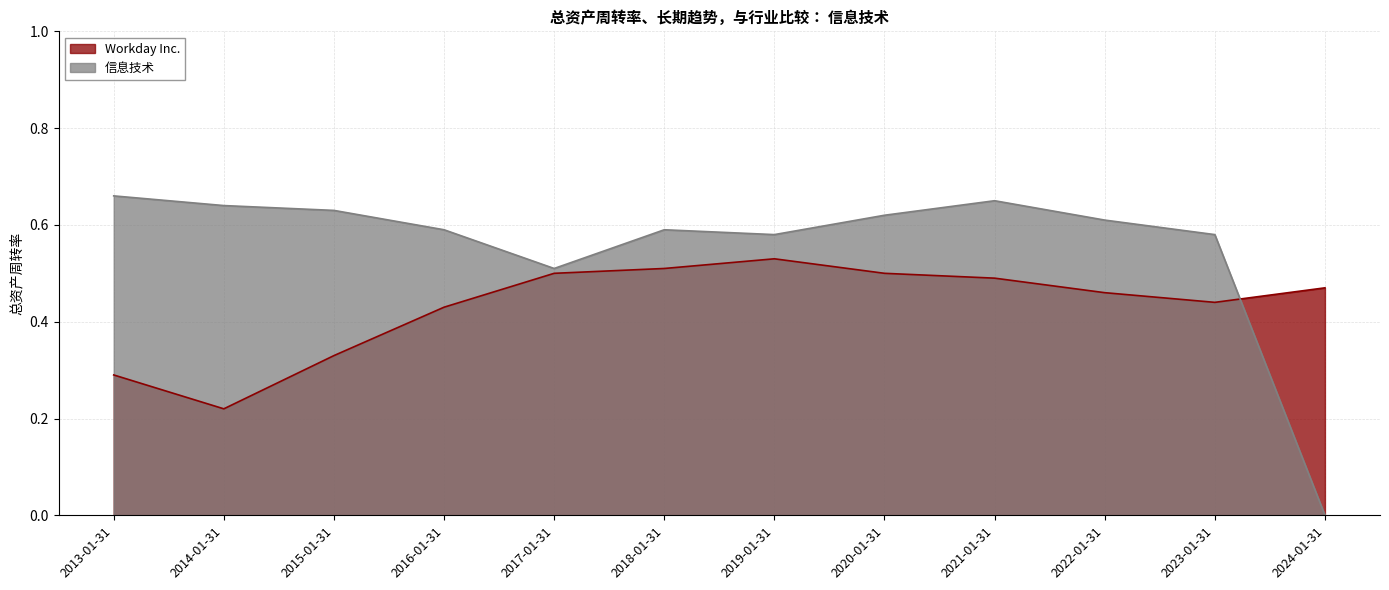

What is the sum of all Workday Inc. values?

5.2